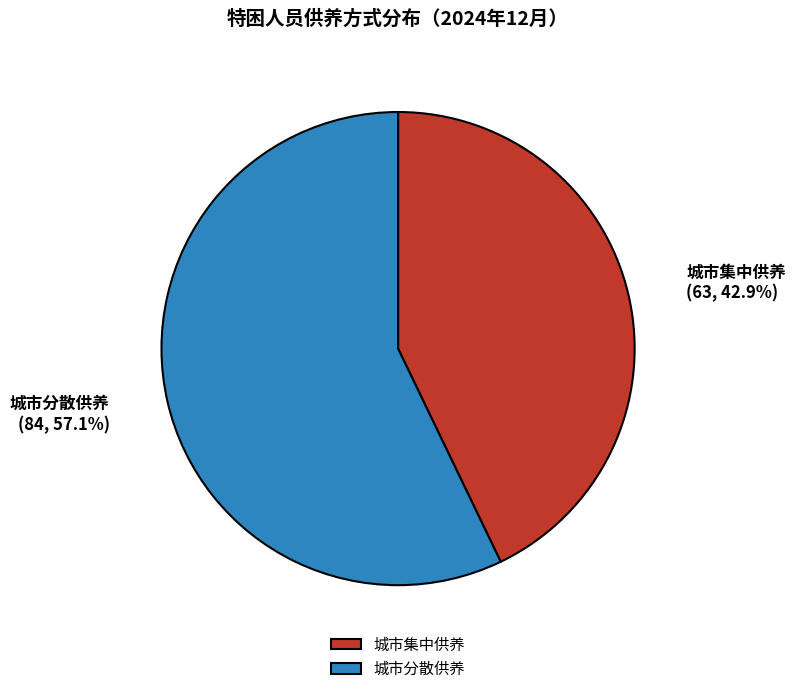

True or false: 城市分散供养 accounts for 62% of the total.

False